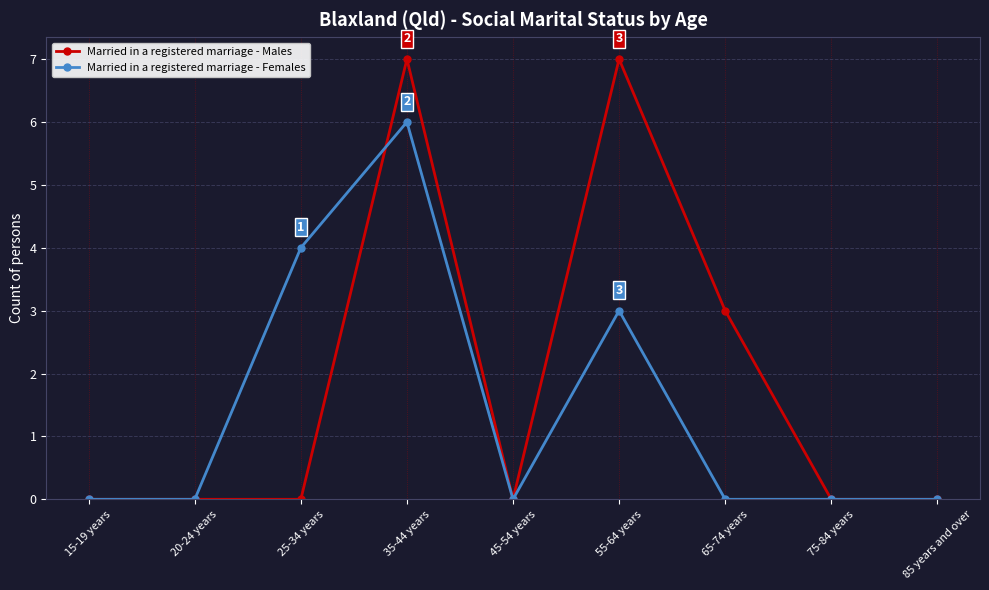

List the series in order of their overall mean, highest first.

Married in a registered marriage - Males, Married in a registered marriage - Females